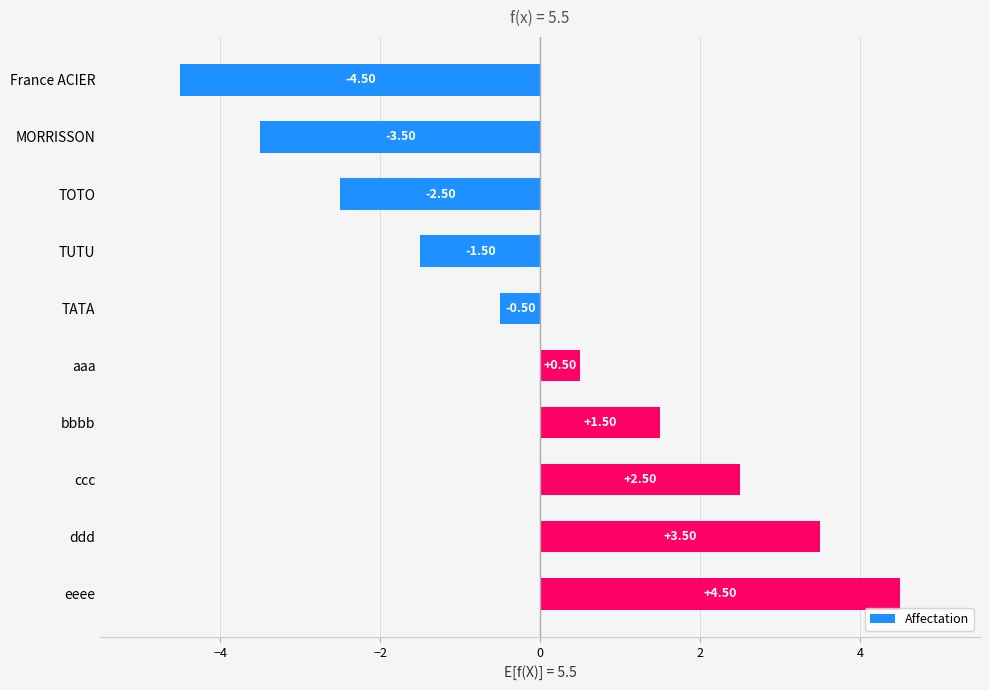

What is the label of the 5th bar from the bottom?

aaa